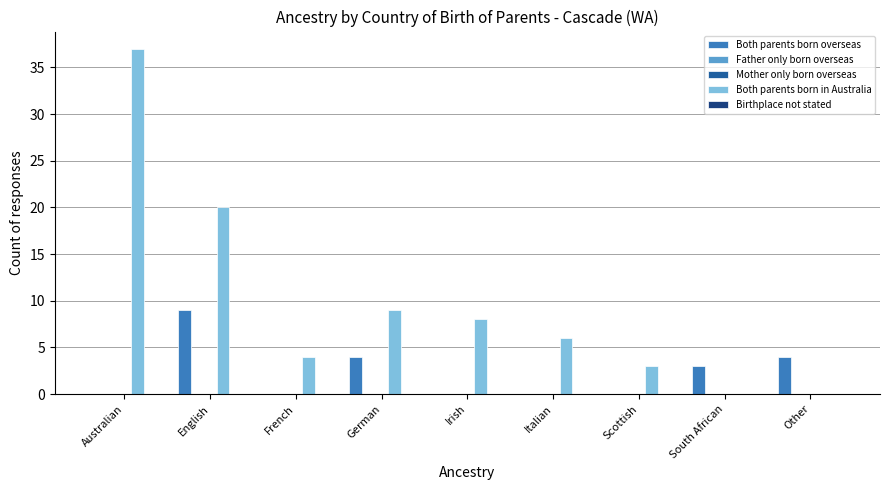

Between Other and Irish, which is larger?

Other